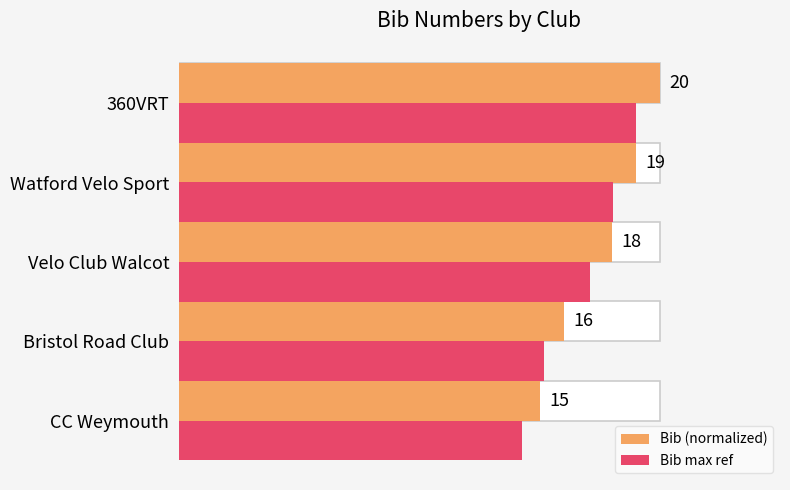

What is the difference between the maximum and minimum values in the Bib (normalized) series?

0.2